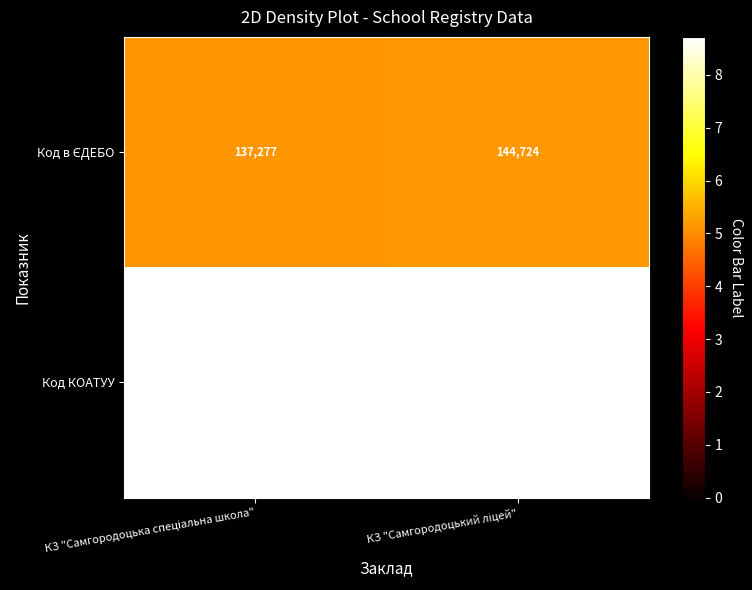

What is the lowest value of the Код КОАТУУ series?

521486803